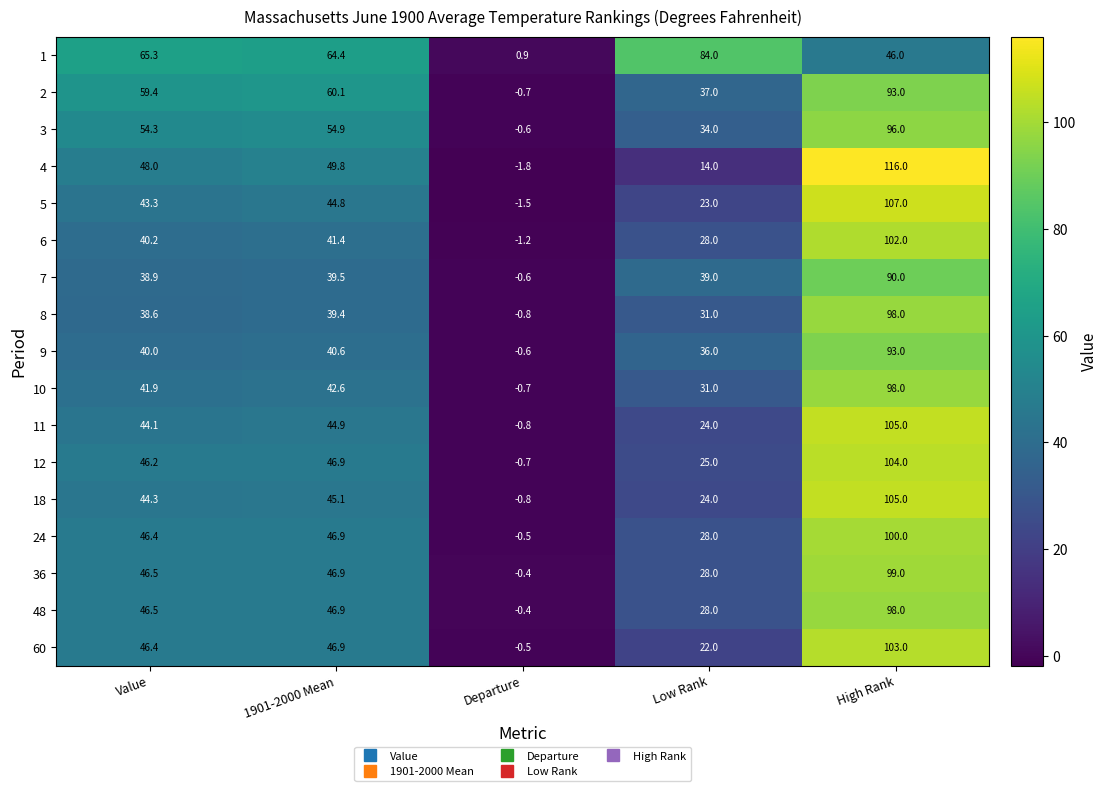

What is the total value across all series at Departure?

-11.7